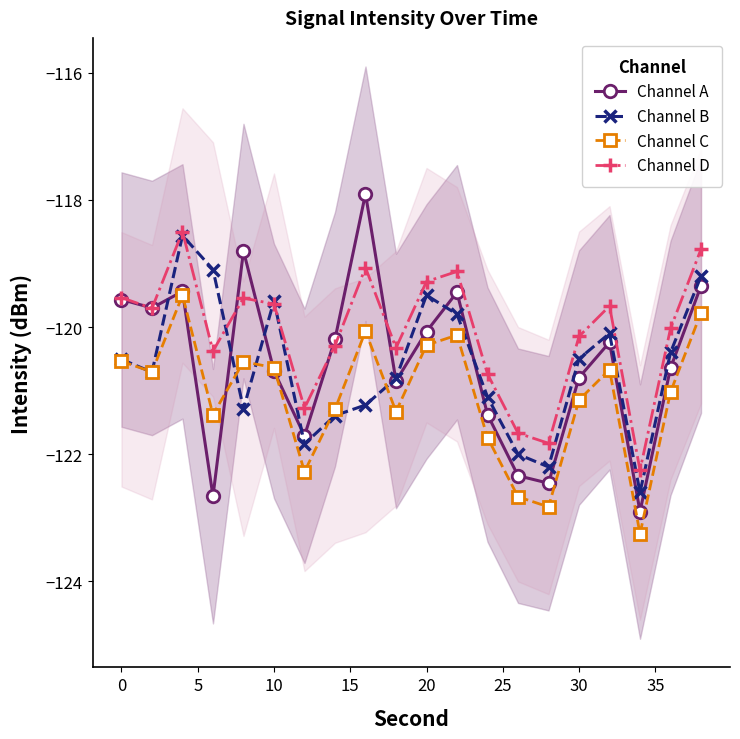

How many values in the Channel B series exceed -120?

6